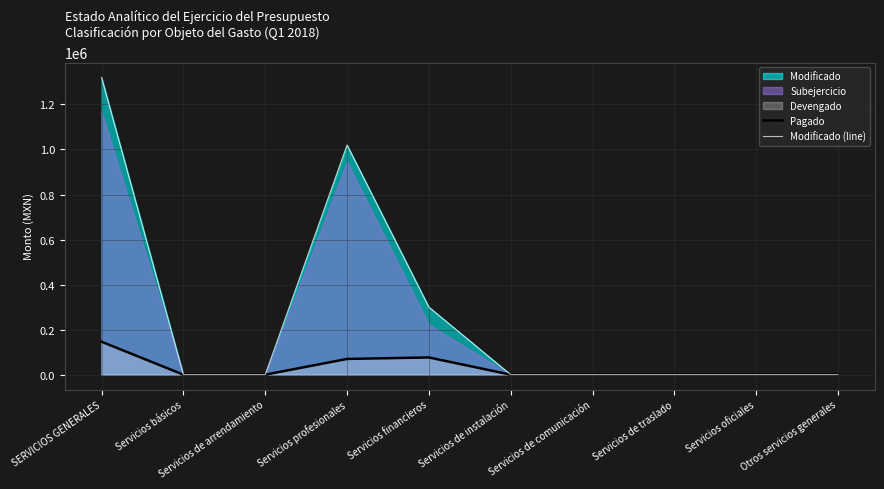

True or false: Pagado and Modificado (line) cross at least once.

False